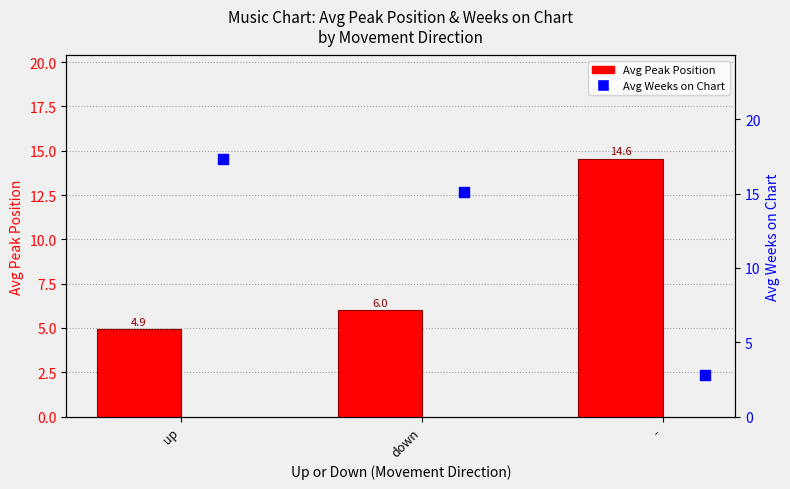

Which series has the largest total across all categories?

Avg Weeks on Chart